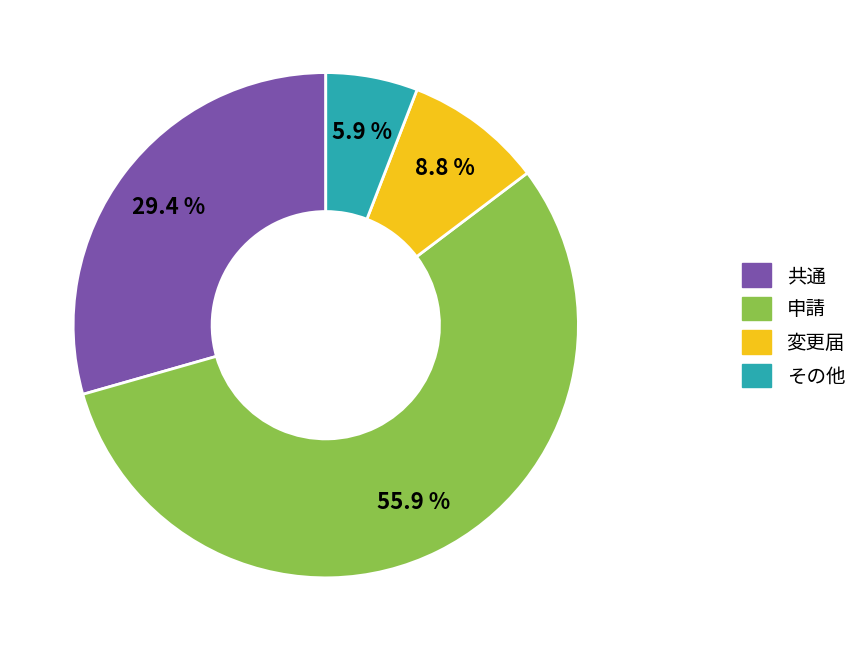

Is 変更届 the majority of the pie?

No